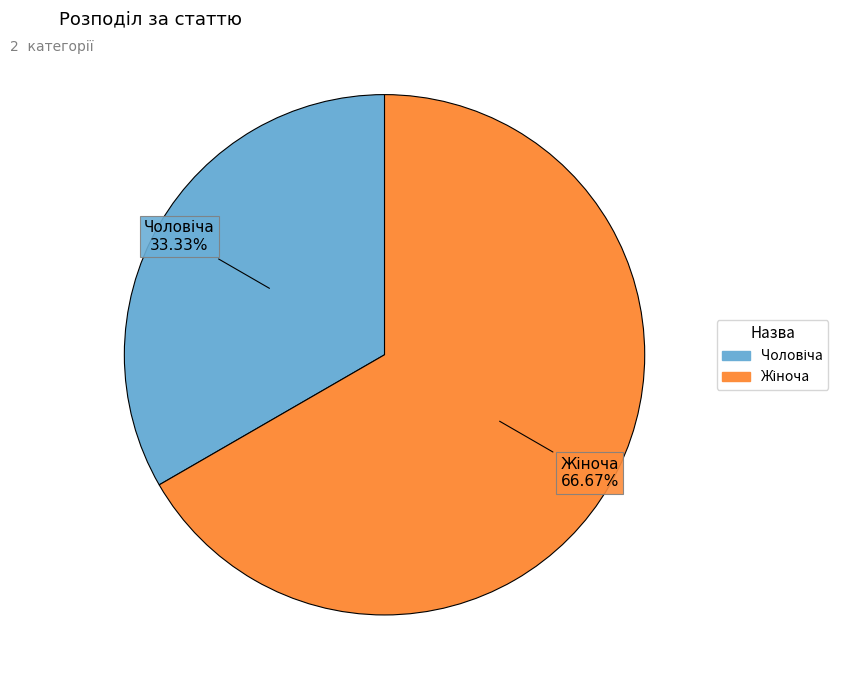

Is there a majority slice in this chart?

Yes